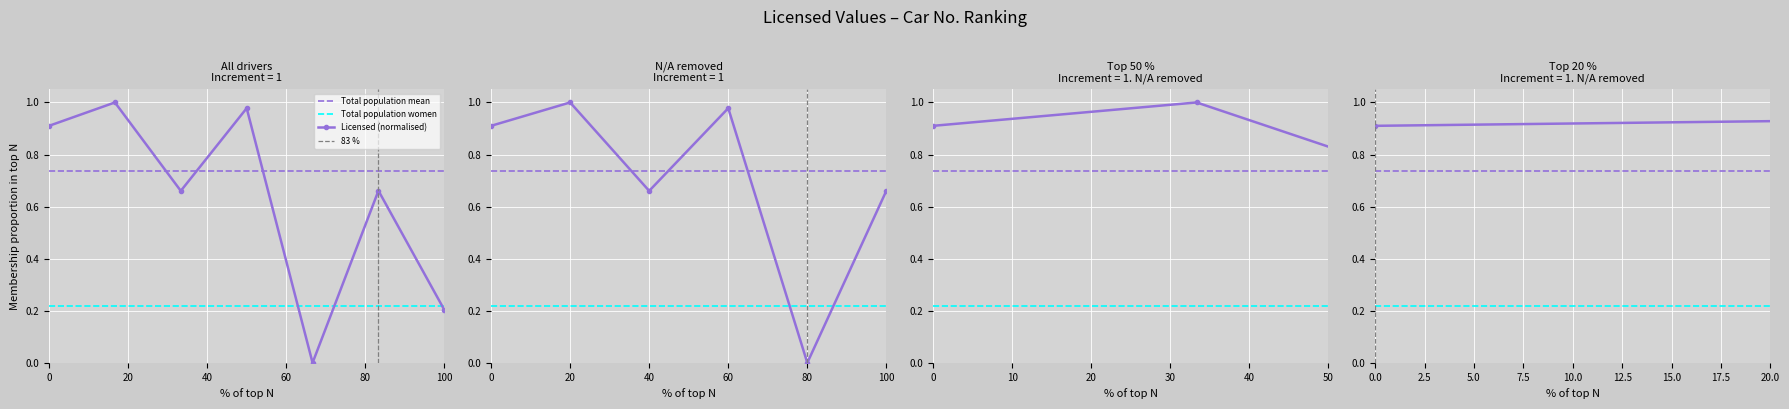

Where is the first local maximum?

2